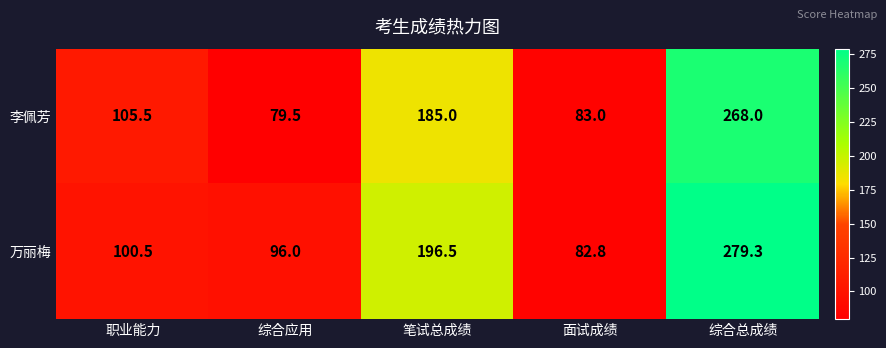

Between 面试成绩 and 综合总成绩, which series saw the biggest shift?

万丽梅